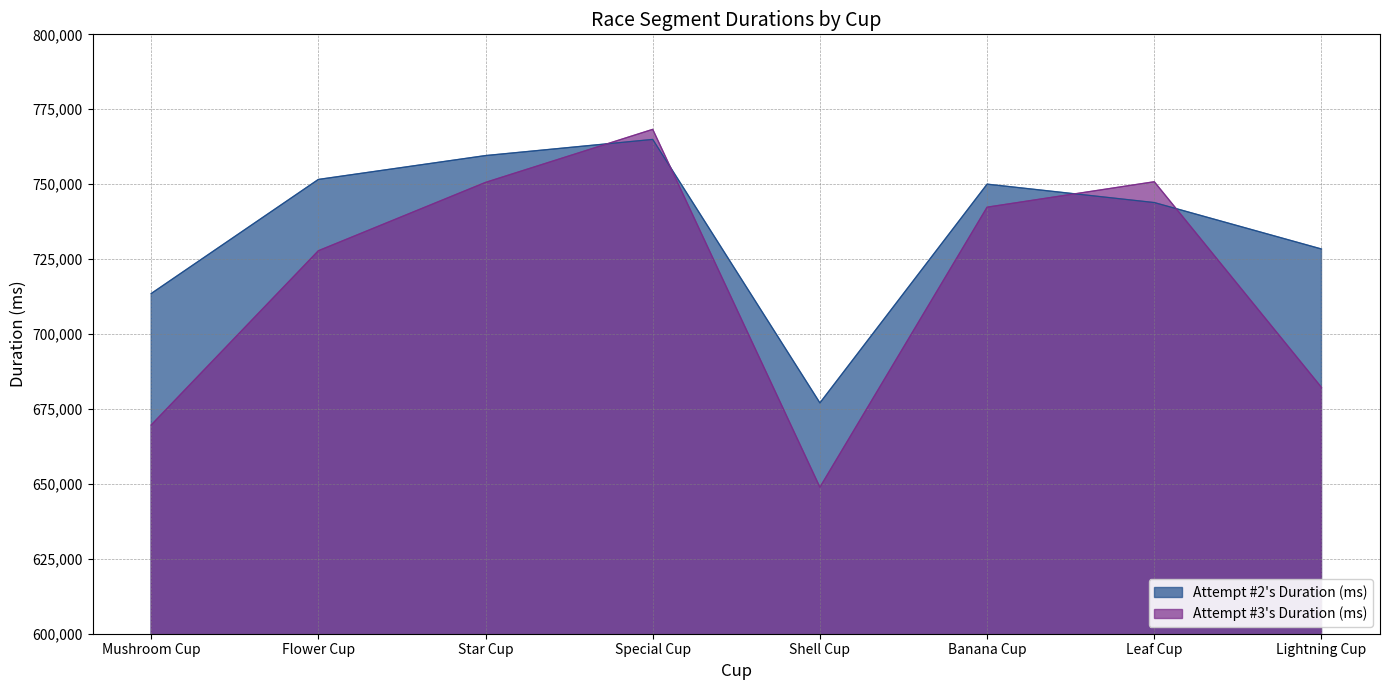

Where is the first local minimum for Attempt #2's Duration (ms)?

Shell Cup